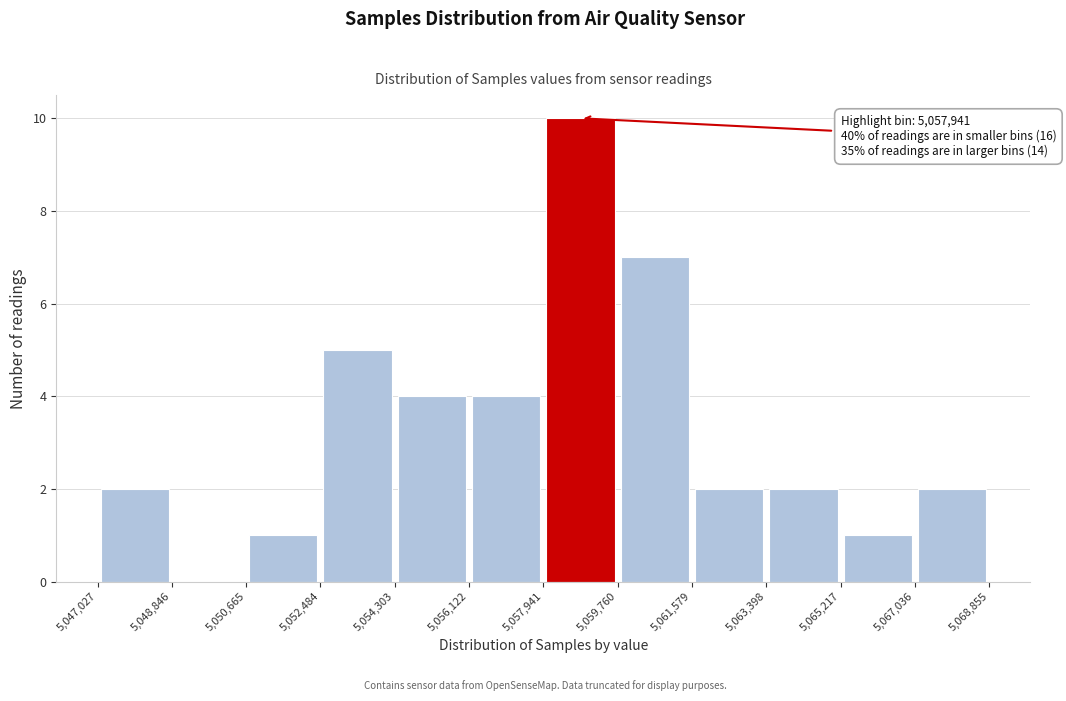

Which range on the x-axis has the tallest bar?

5,057,941 to 5,059,760